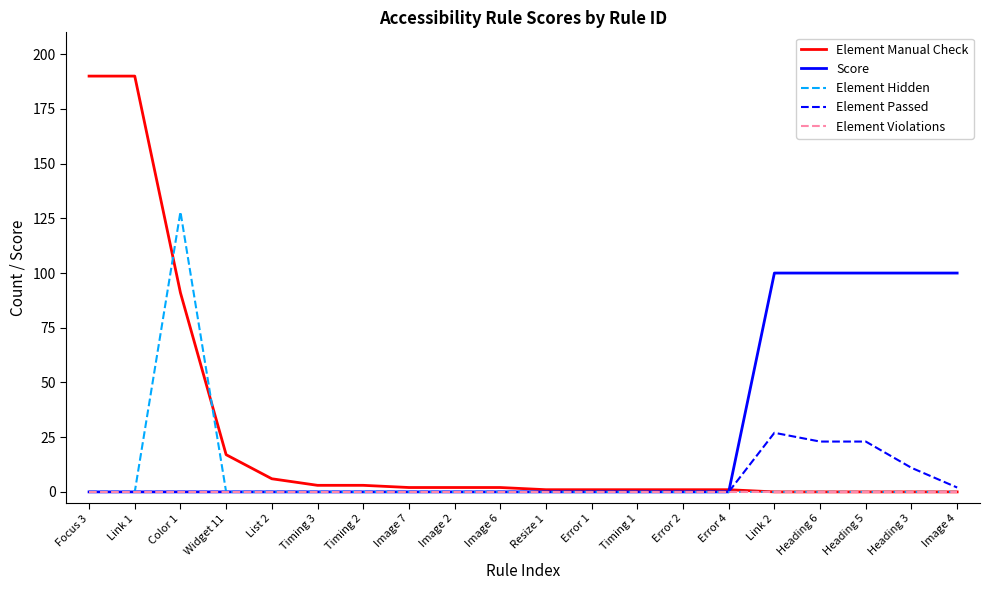

Is it true that Score equals -66 at Image 6?

False